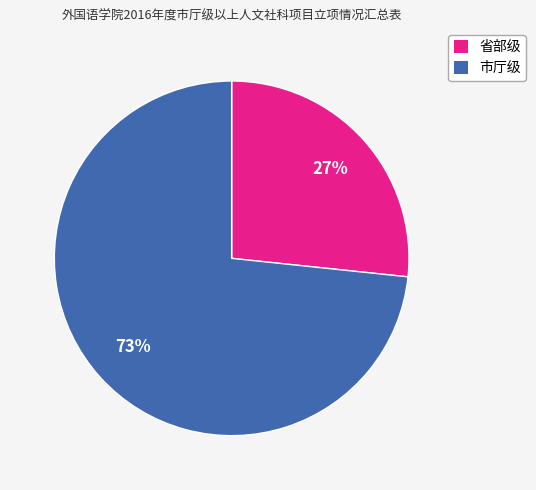

What percentage is the 市厅级 slice, to the nearest percent?

73%